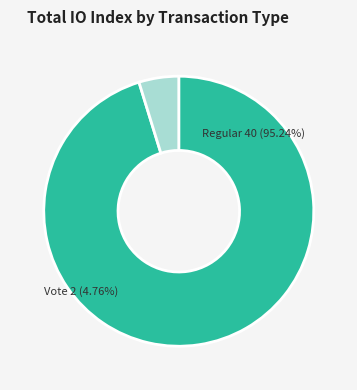

What portion of the pie excludes tx_index_40?

4.8%